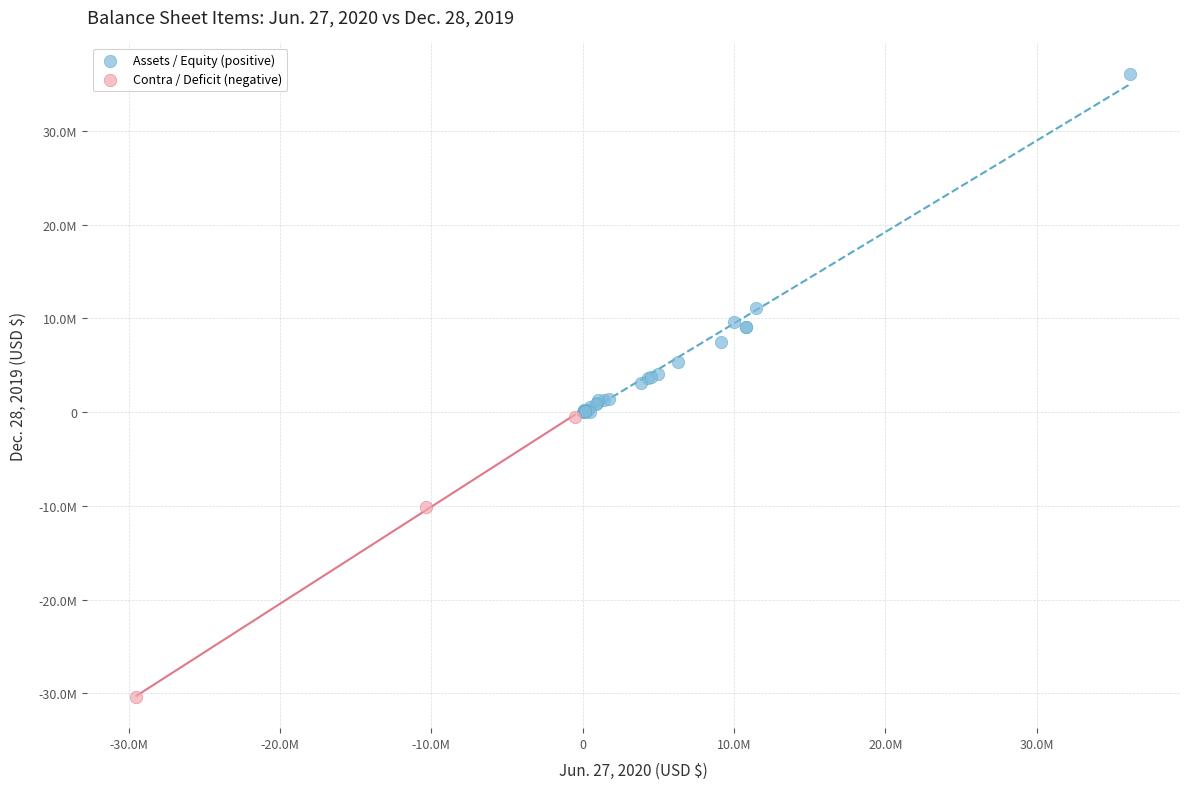

Which series contains the highest Y value?

Assets / Equity (positive)